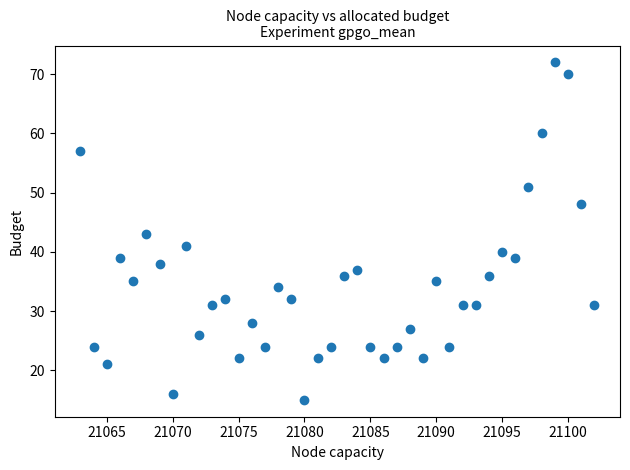

What is the range of X values (max minus min)?

39